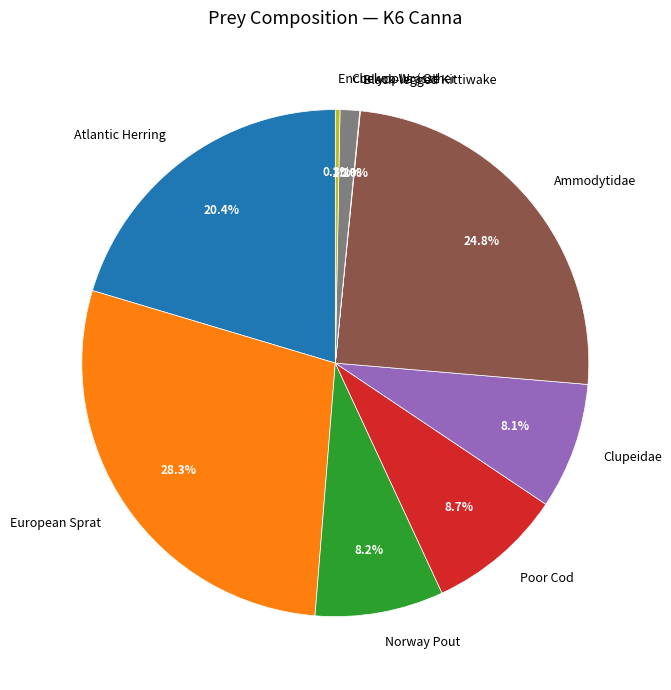

Does Enchelyopus / Other account for over 50% of the chart?

No